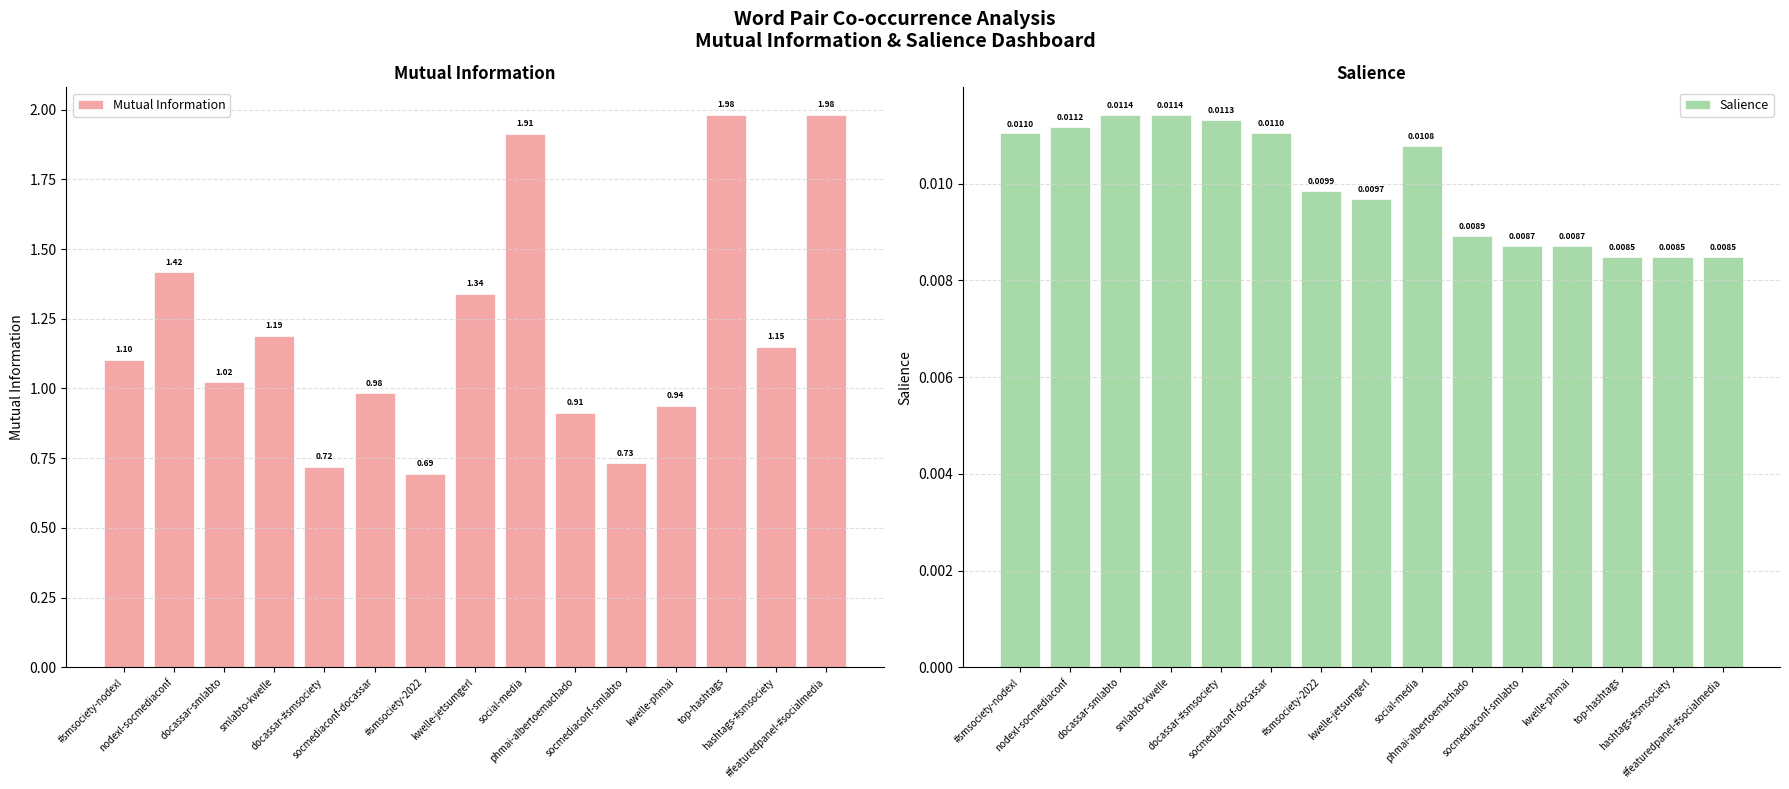

Reading right to left, extract all data points from this chart.

Mutual Information: 2.0	1.1	2.0	0.9	0.7	0.9	1.9	1.3	0.7	1.0	0.7	1.2	1.0	1.4	1.1
Salience: 0.0	0.0	0.0	0.0	0.0	0.0	0.0	0.0	0.0	0.0	0.0	0.0	0.0	0.0	0.0